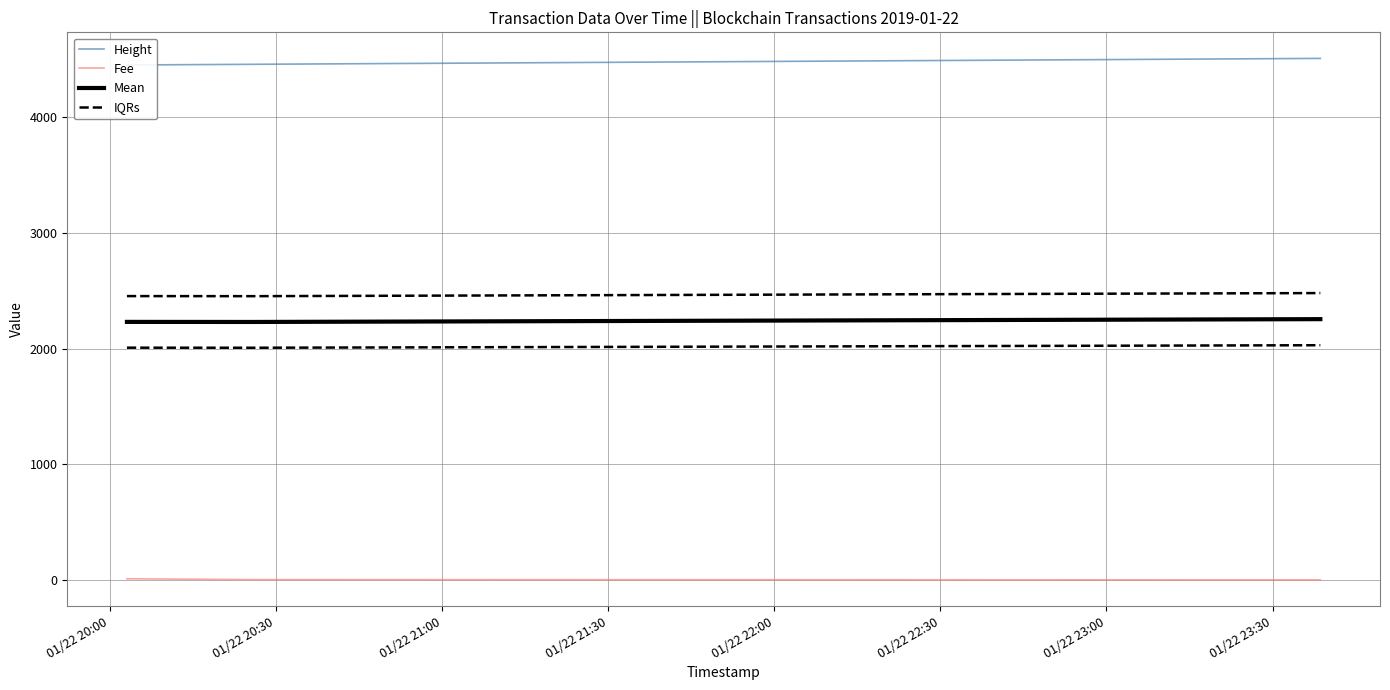

What is the approximate value of Mean at 01/22 20:00?

2230.3